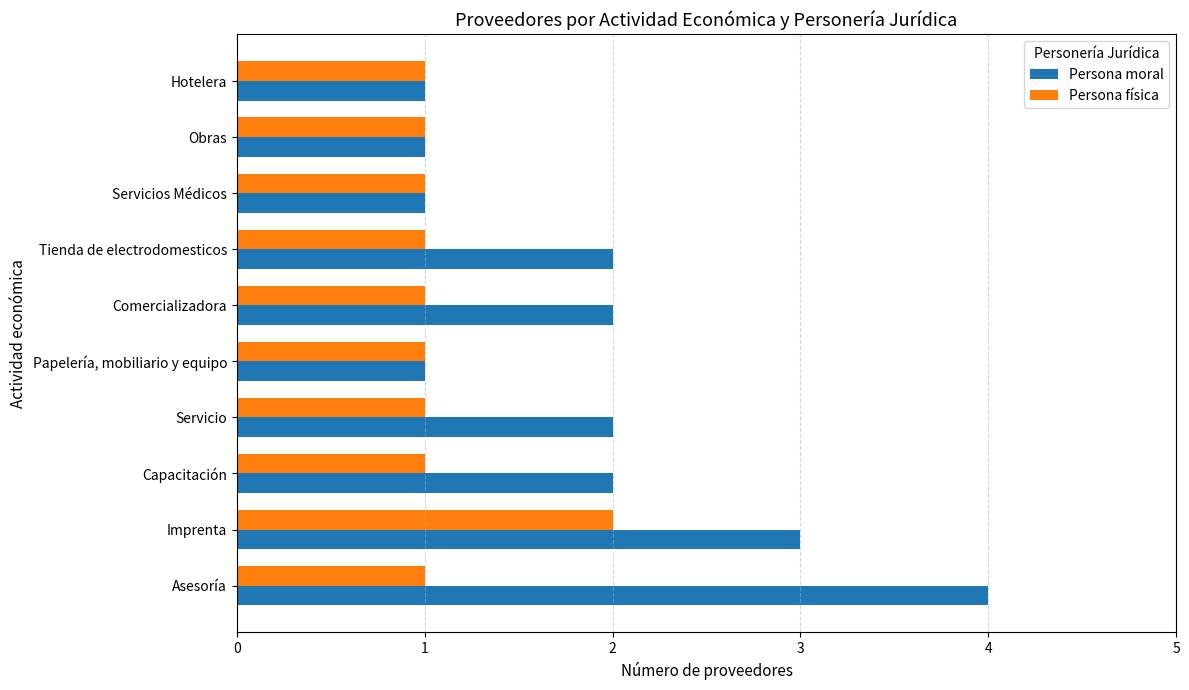

Is it true that Persona moral equals 6 at Asesoría?

False